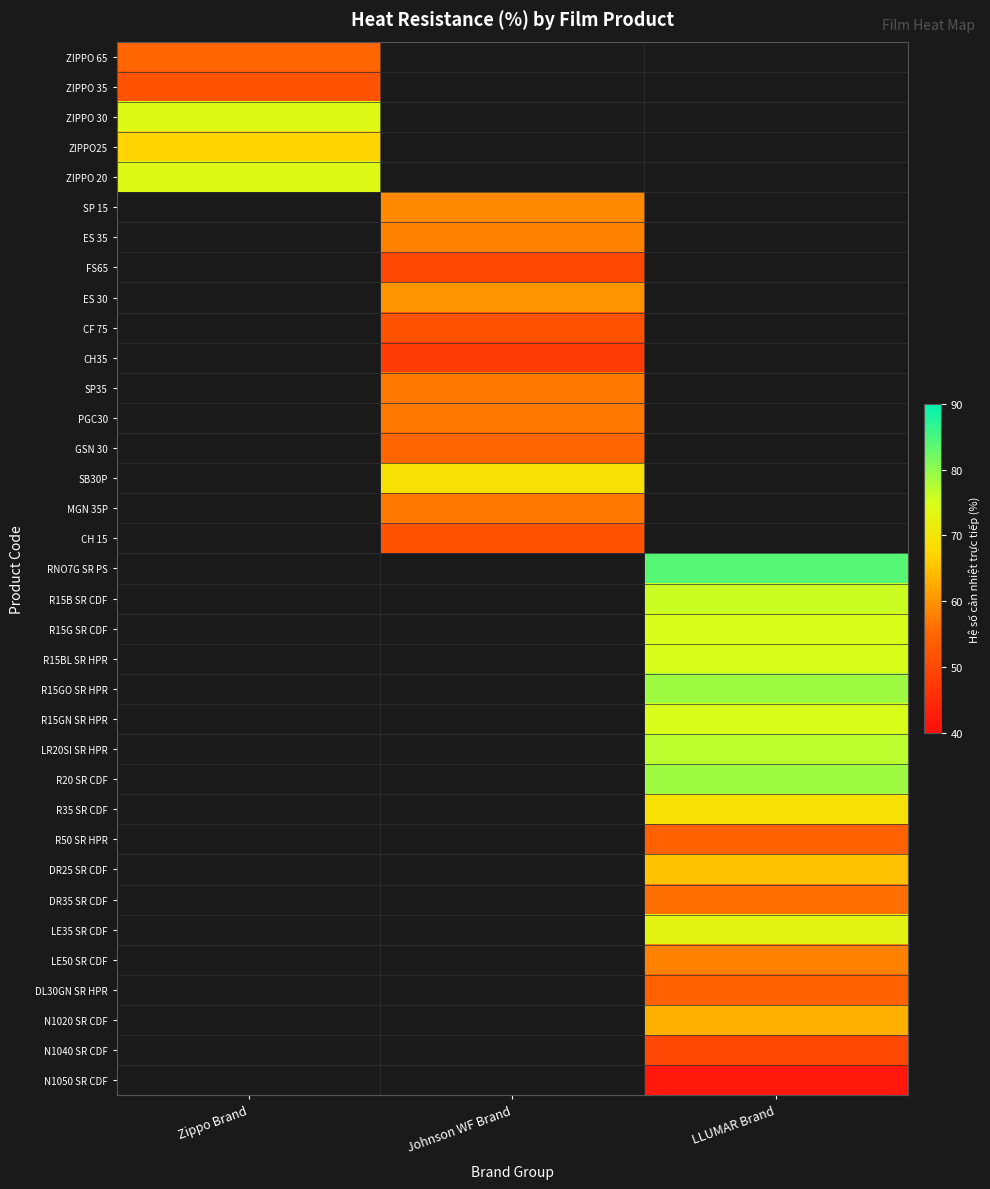

At how many categories does at least one series exceed 69?

2